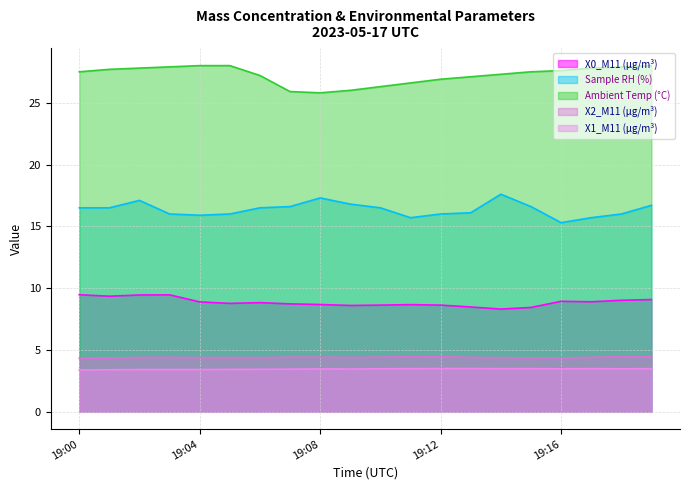

What is the value of the X0_M11 (μg/m³) point at the 6th from the left?

8.8